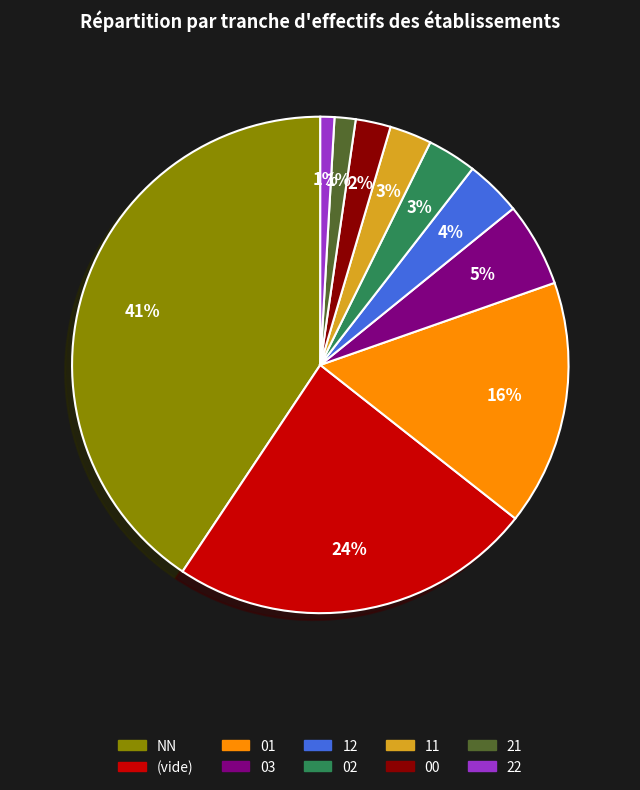

Does any single category account for the majority?

No